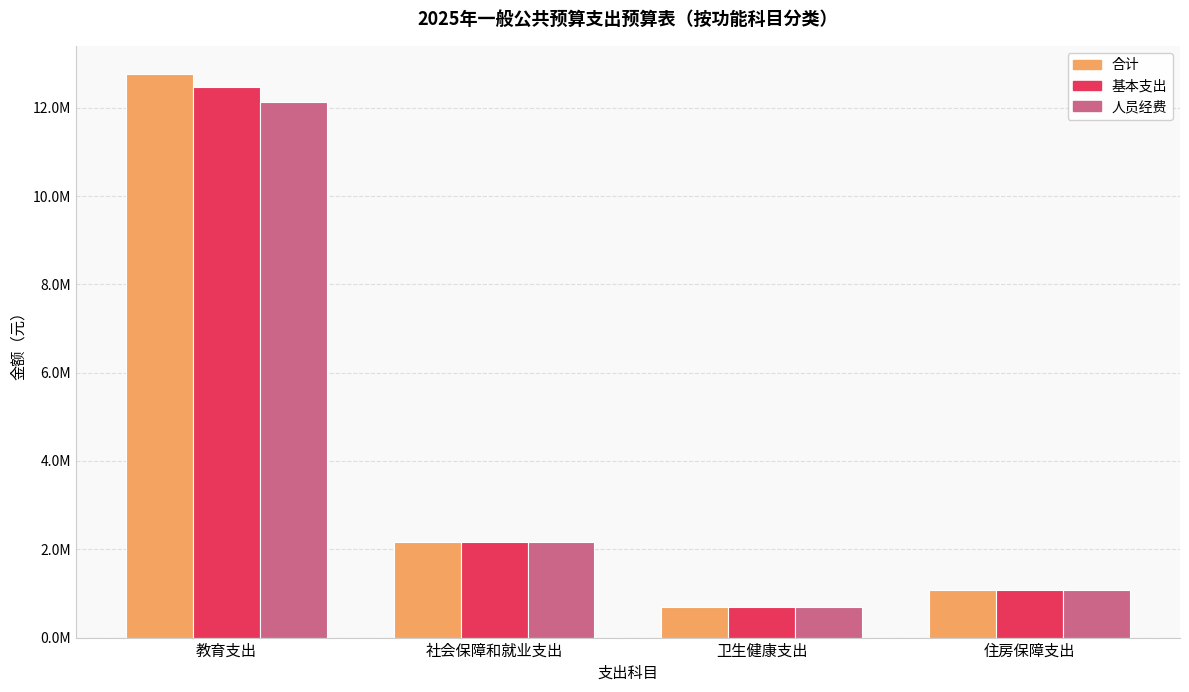

What is the value of the 基本支出 bar at the 4th from the left?

1088087.5